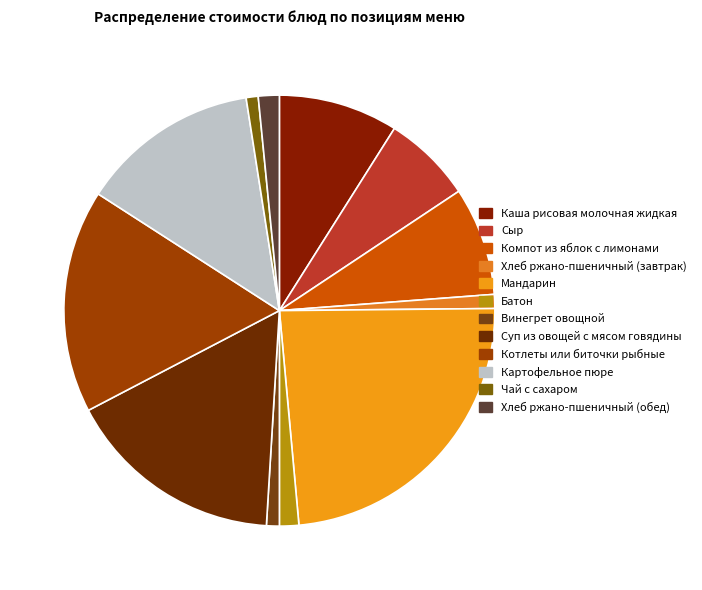

Which category has the smallest portion of the pie?

Чай с сахаром